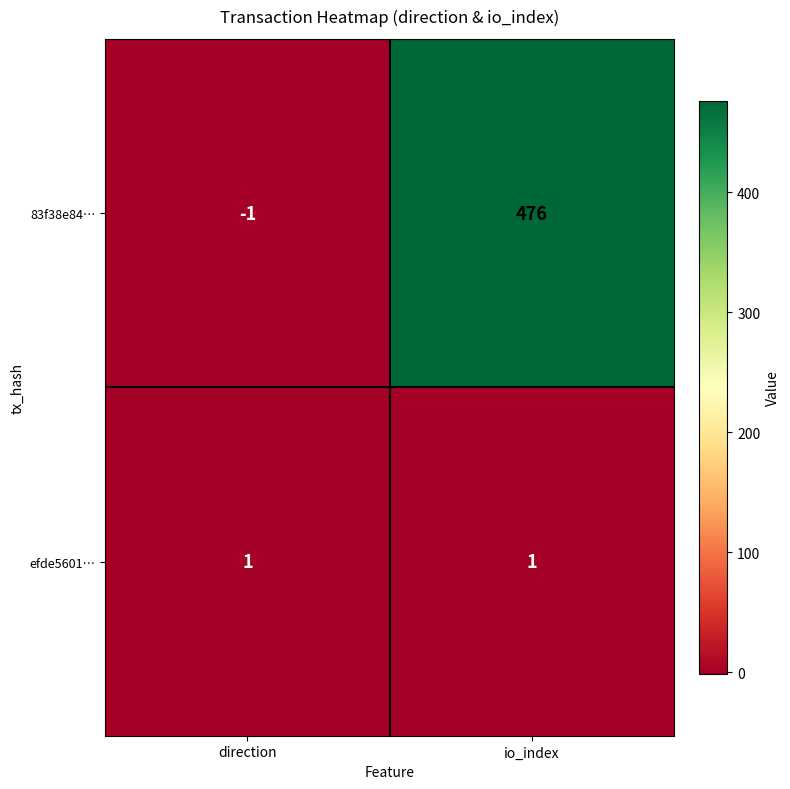

What is the sum of all 83f38e84… values?

475